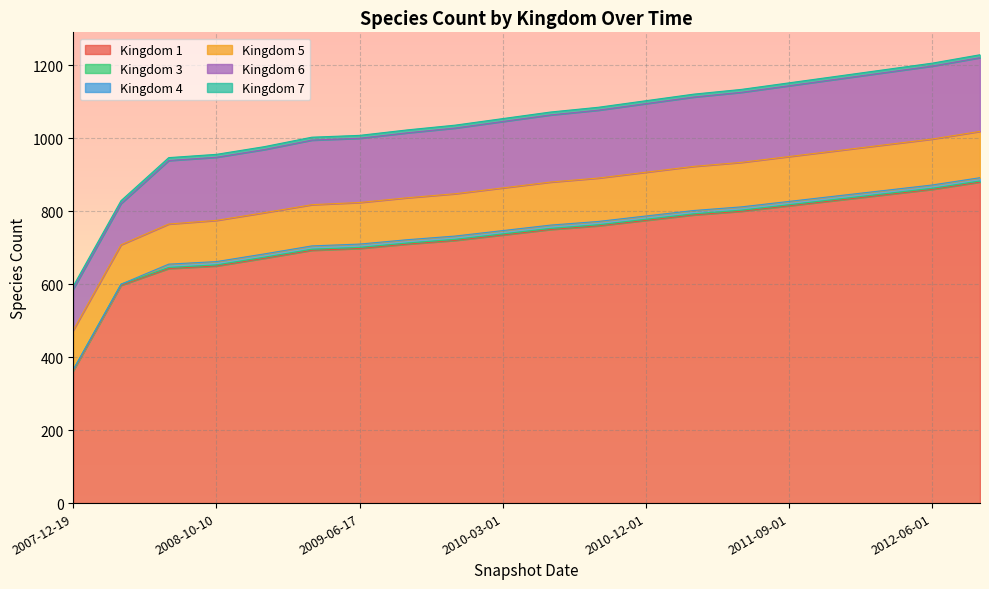

What is the label of the 15th point from the left?

2011-06-01